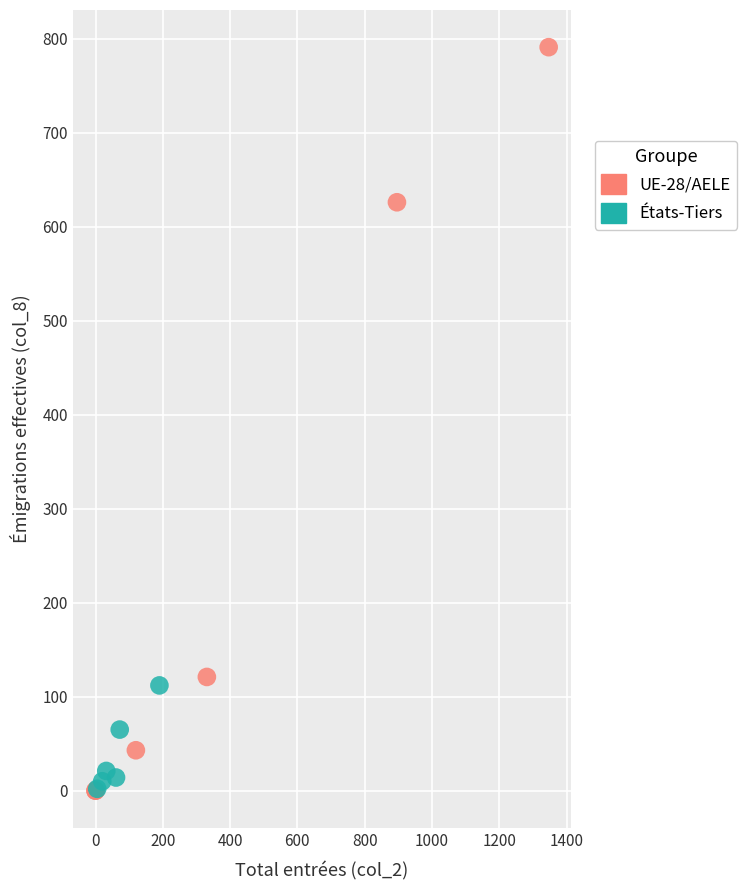

Which series contains the highest Y value?

UE-28/AELE